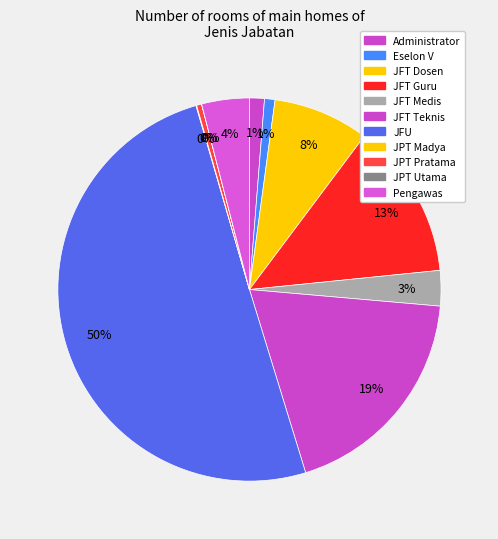

Combined, do JFT Teknis and JFT Guru account for over 50%?

No